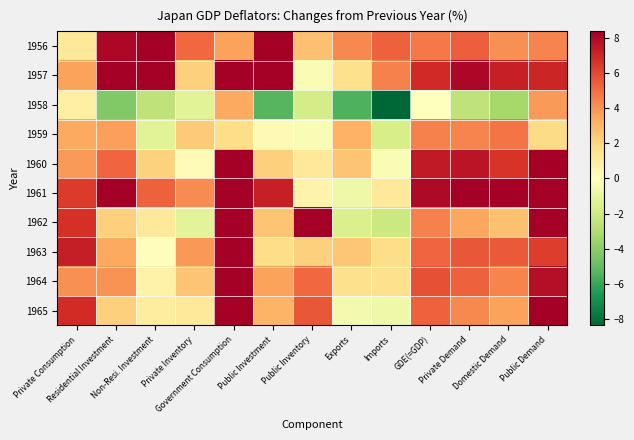

Which series has the largest total across all categories?

1961